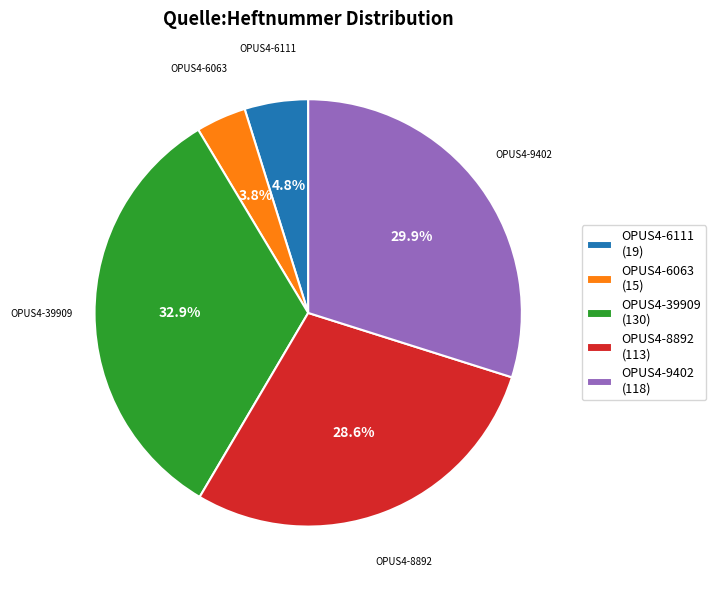

Combined, what portion of the pie is OPUS4-9402 and OPUS4-39909?

62.8%